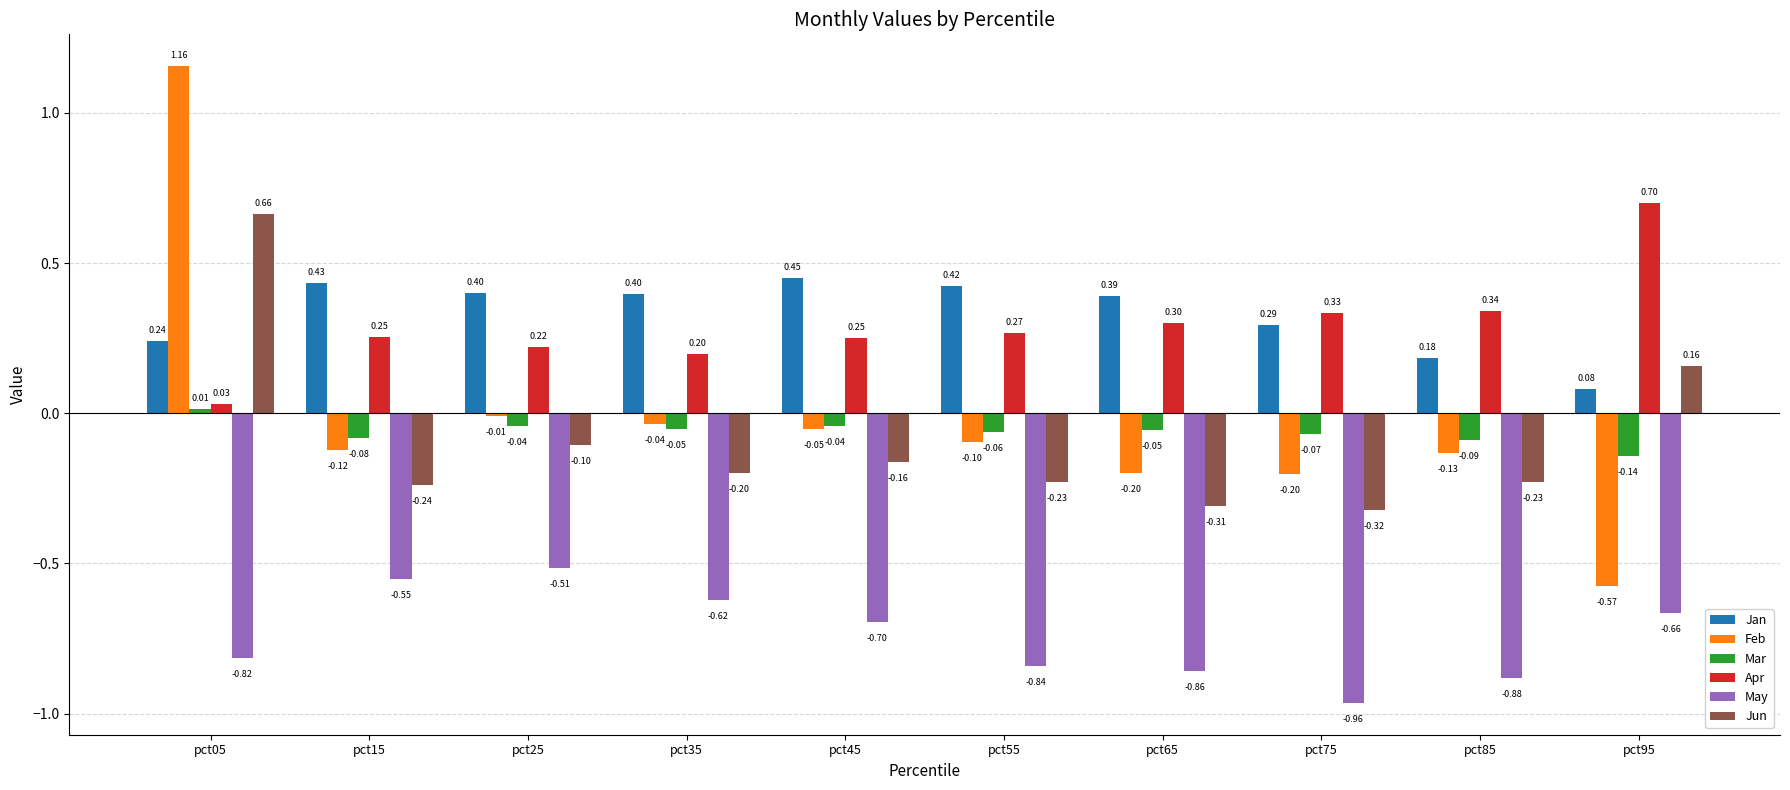

Which series has the largest total across all categories?

Jan